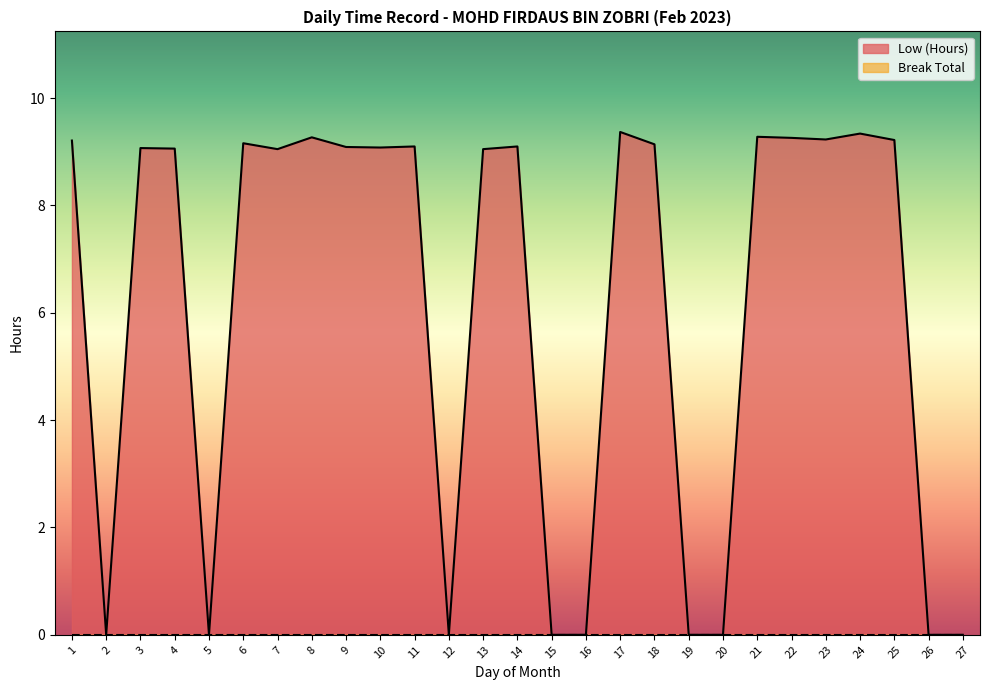

Count the number of data series in this chart.

2